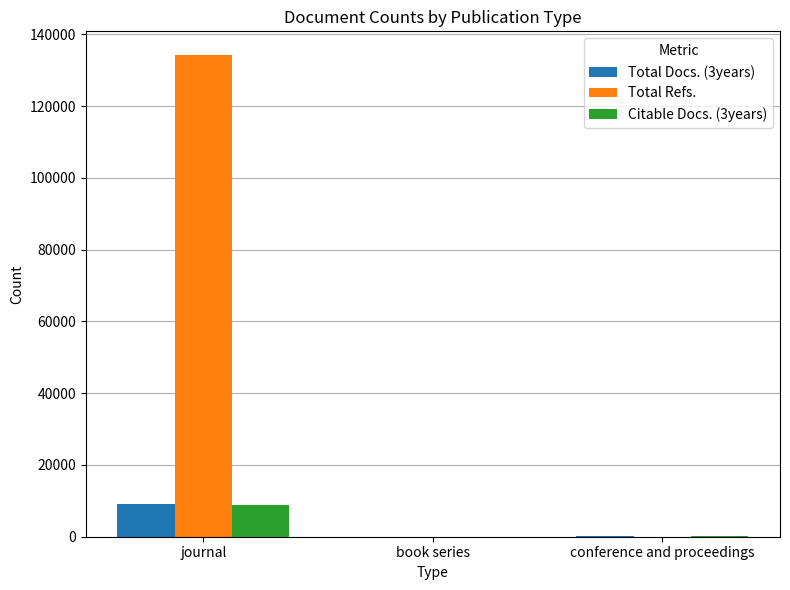

What is the difference between the Citable Docs. (3years) values at book series and journal?

8792